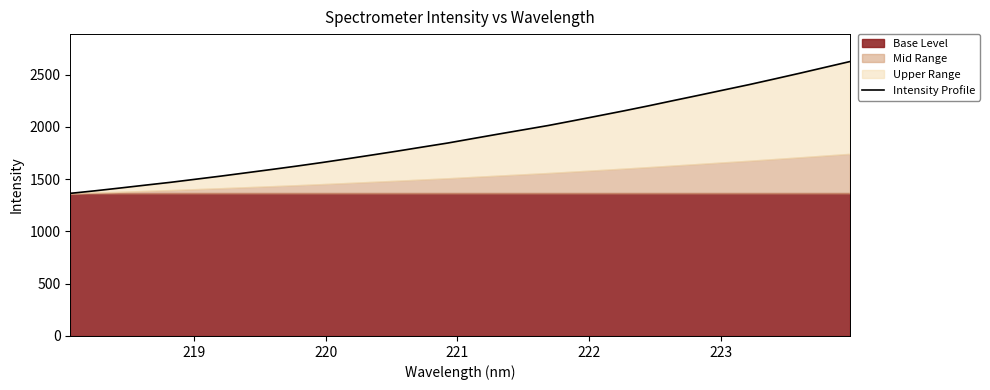

What is the smallest value displayed?

1364.5